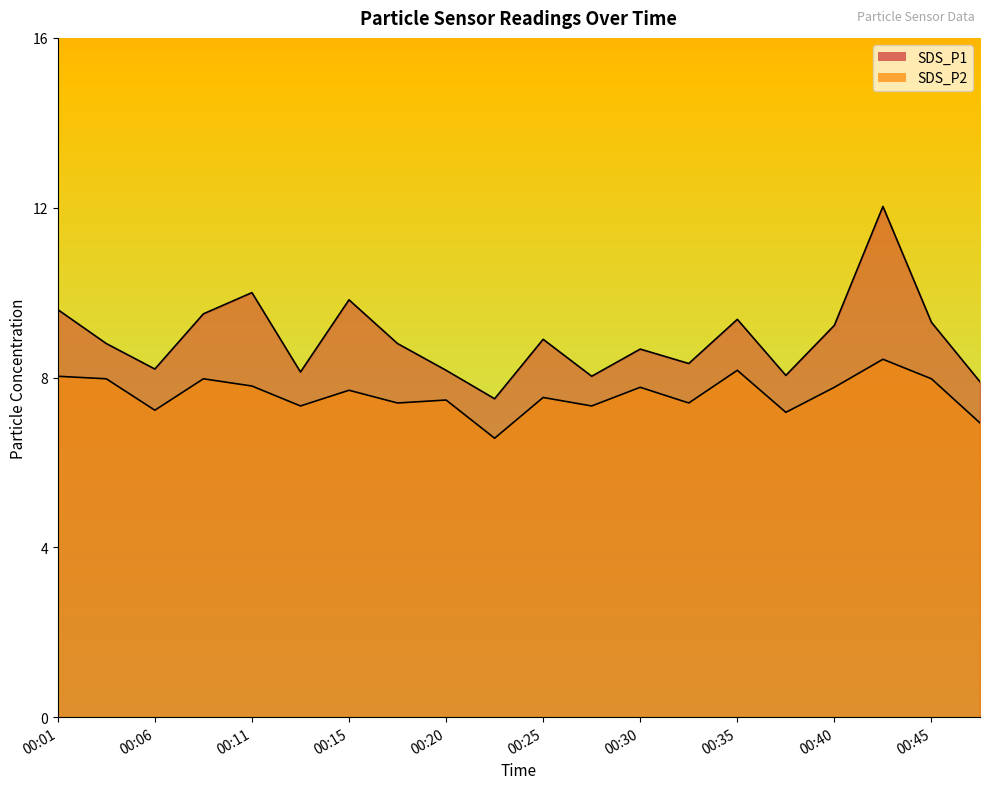

What is the value of the SDS_P2 point at the 20th from the left?

6.9